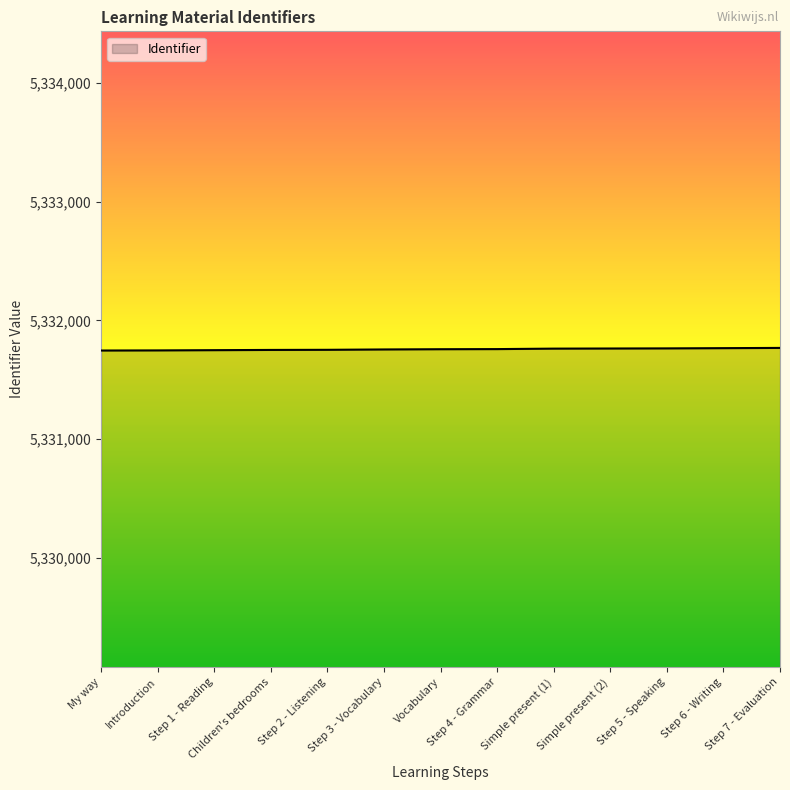

What is the smallest value displayed?

5331746